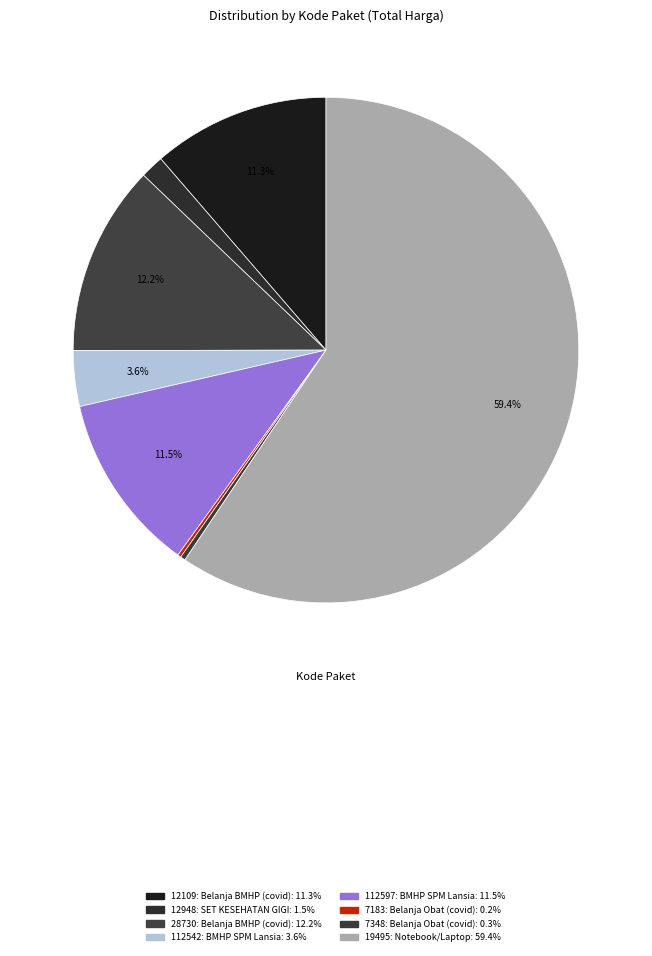

What is the majority slice?

19495